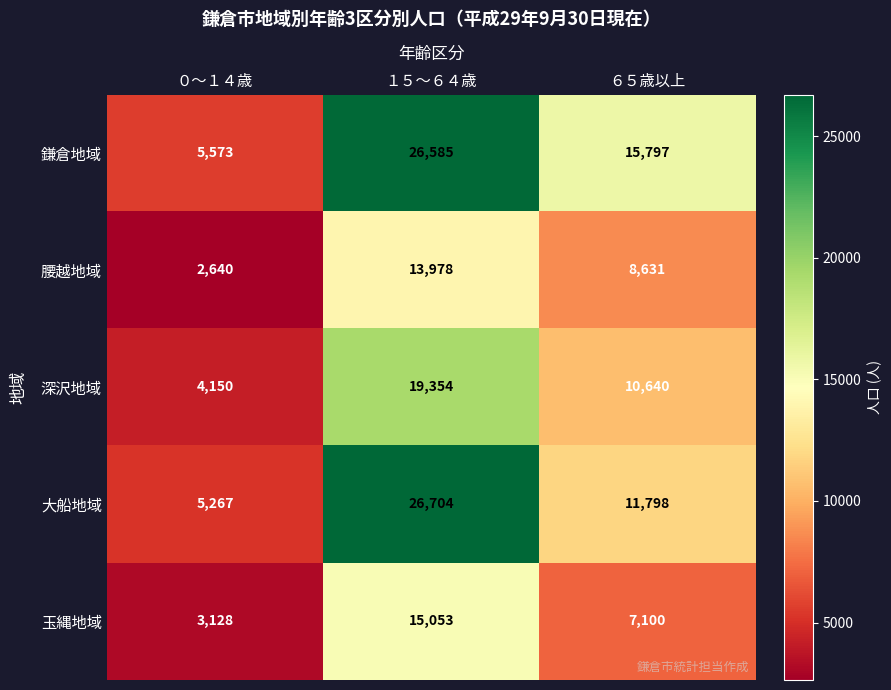

Is it true that 鎌倉地域 equals 12959 at １５～６４歳?

False